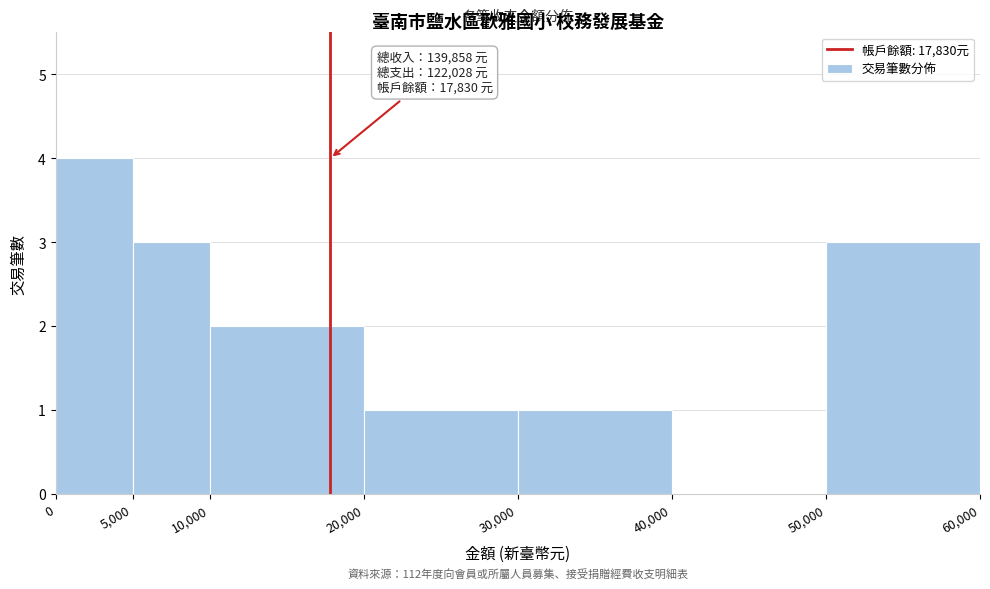

Which range on the x-axis has the tallest bar?

0 to 5,000